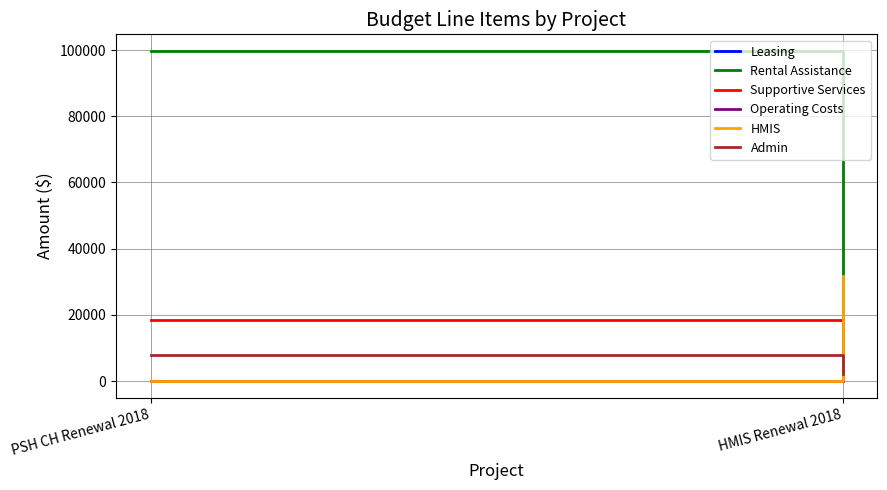

Which series has the largest range (max minus min)?

Rental Assistance